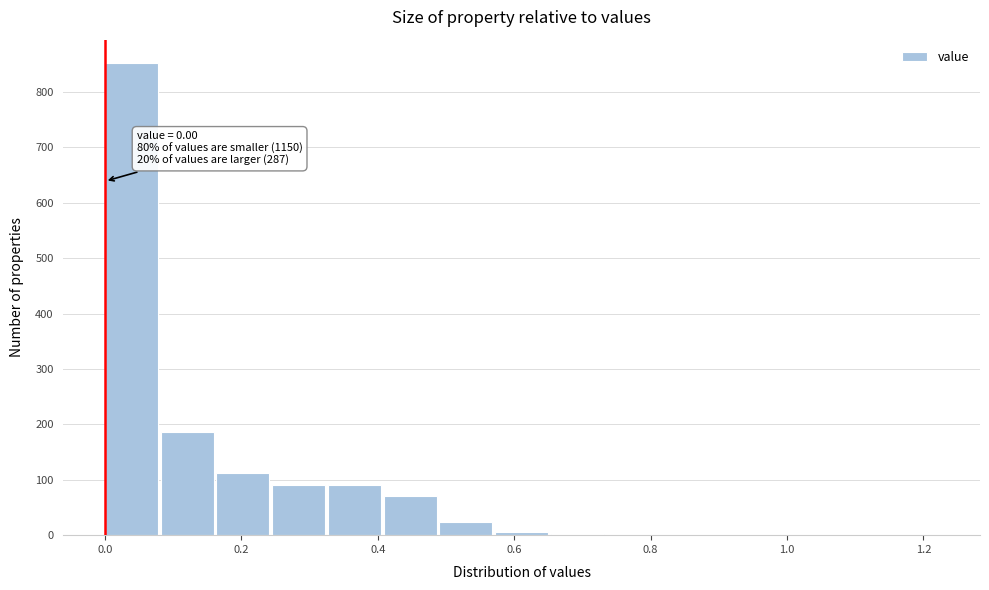

Over which range of the x-axis is the bar tallest?

0.00 to 0.08